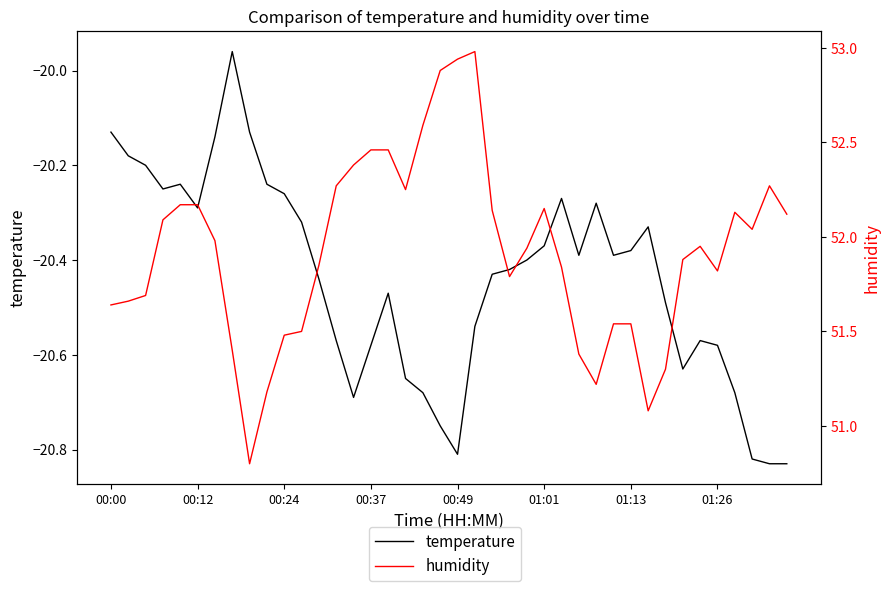

What is the difference between the highest and lowest values at 11?

71.8